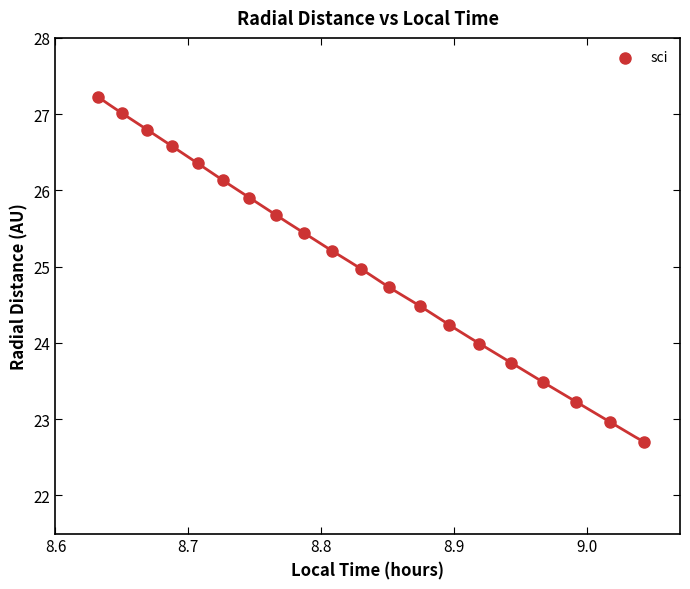

What is the range of X values (max minus min)?

0.4